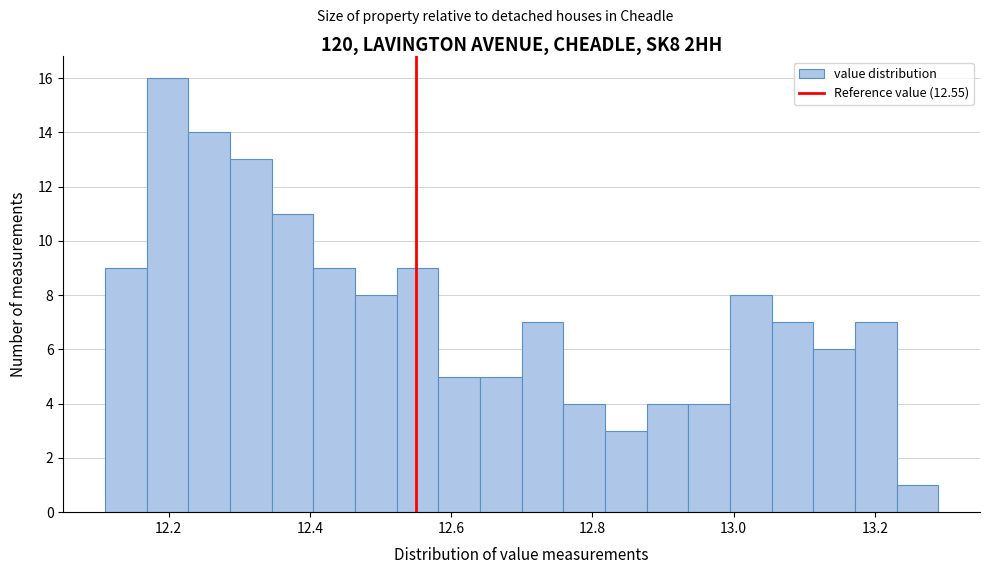

Read against the x-axis, roughly where is the centre of the tallest bar?

12.20